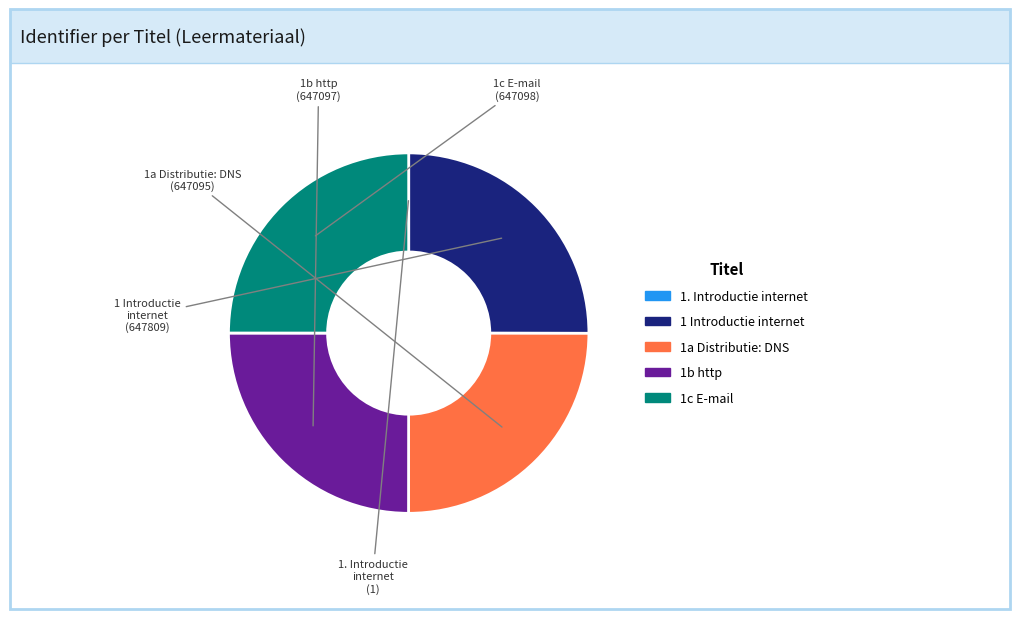

Is it true that 1b http is 30% of the pie?

False